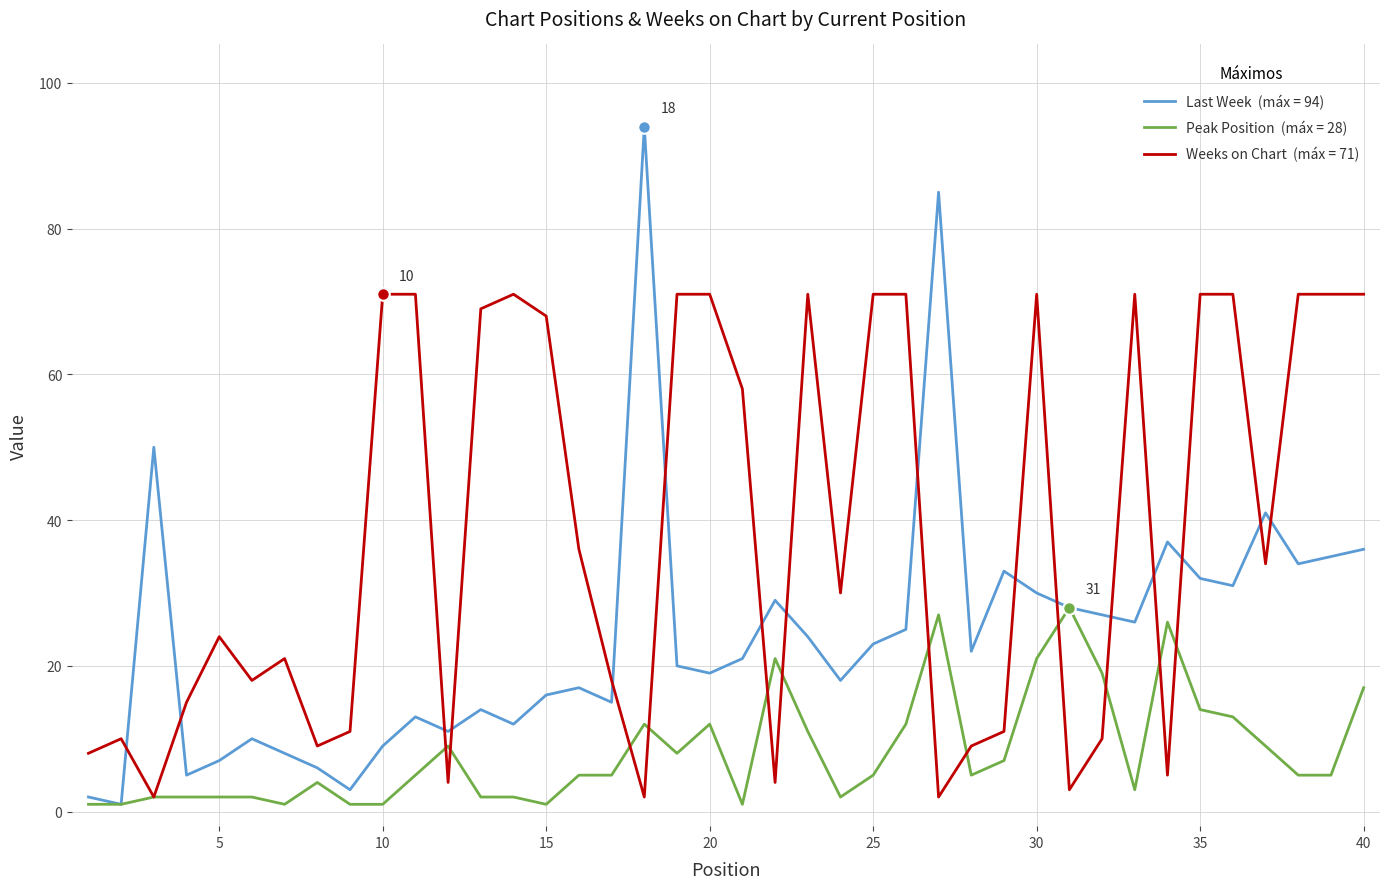

What is the greatest value displayed?

94